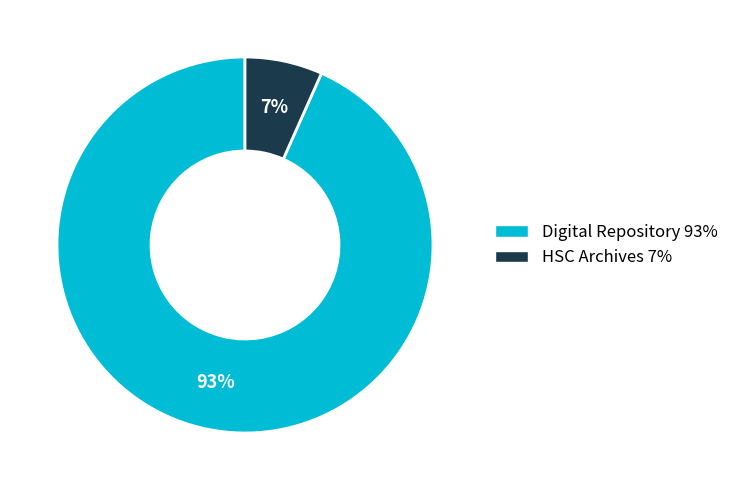

What percentage is the Digital Repository 93% slice, to the nearest percent?

93%